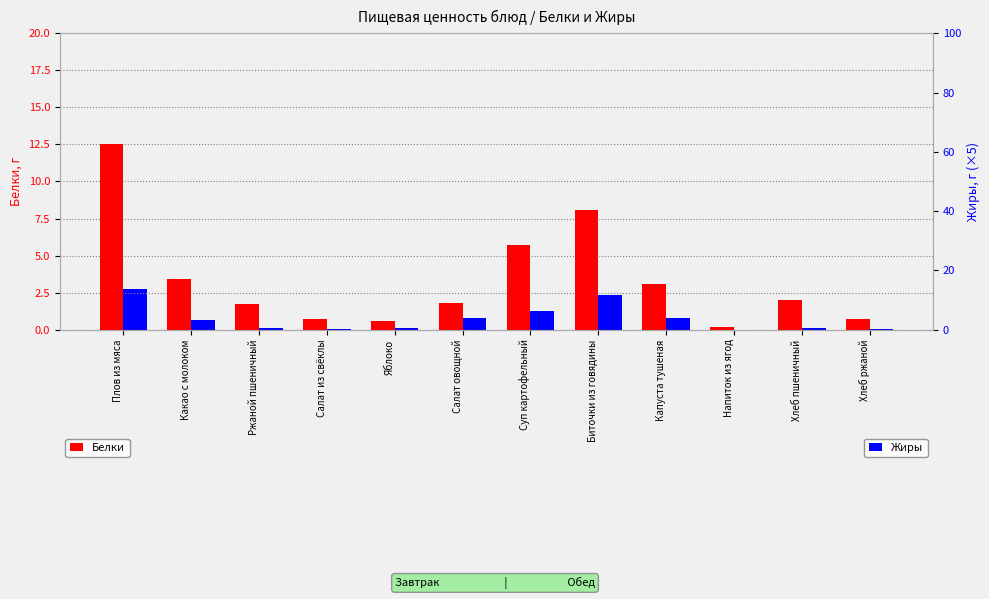

What is the difference between the highest and lowest values at Биточки из говядины?

3.7